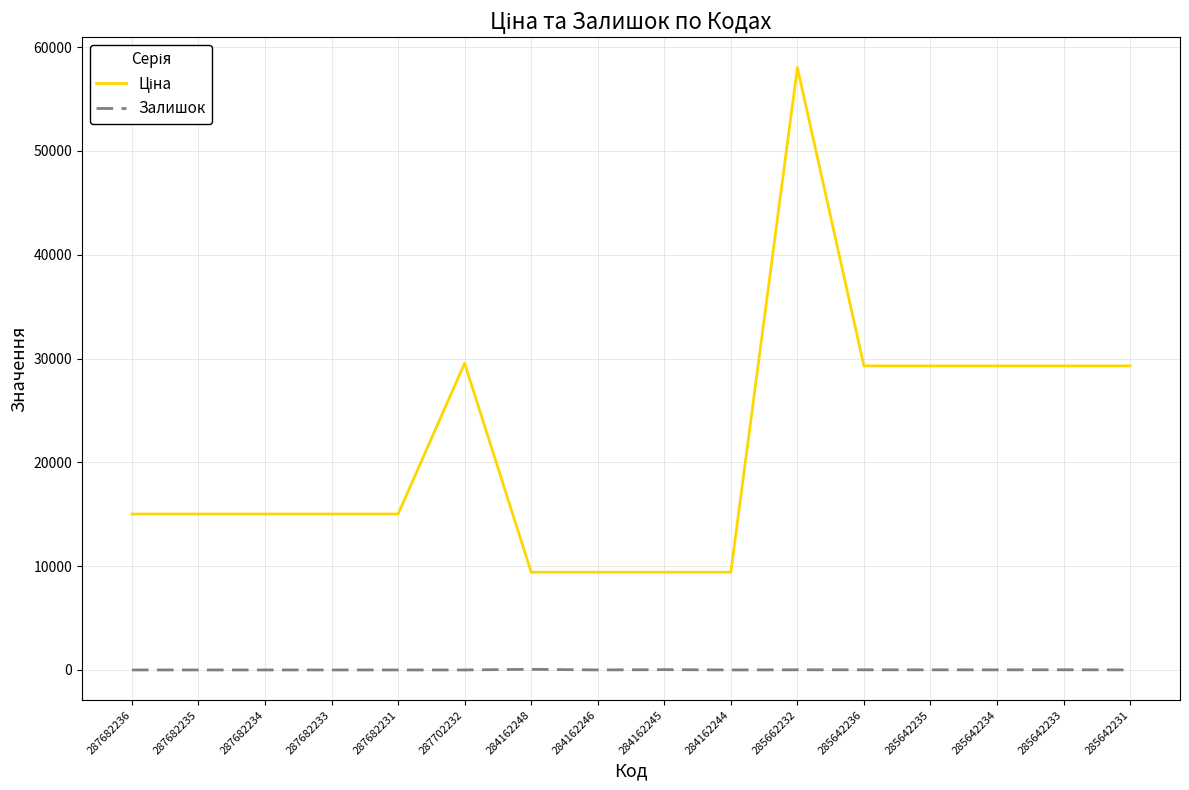

At which category is the sum across all series the highest?

285662232